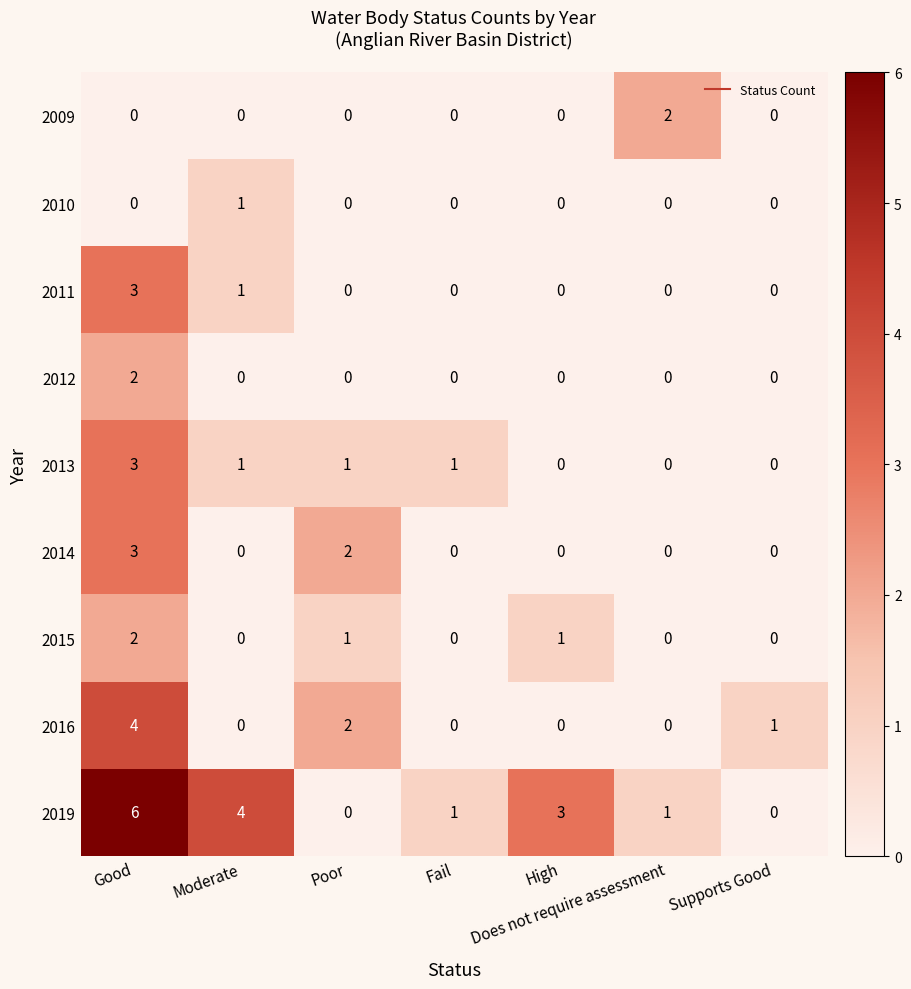

What is the maximum value shown in the chart?

6